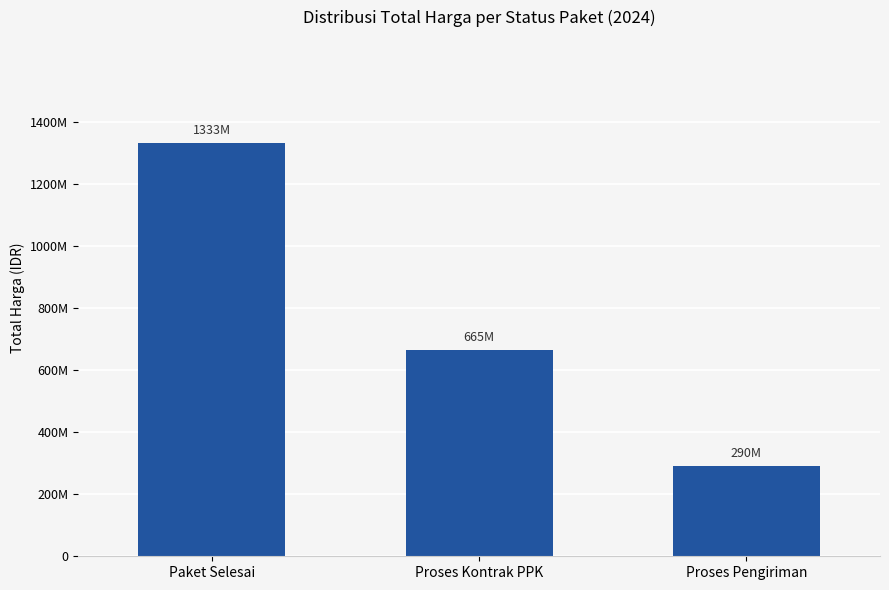

True or false: the data shows 290230000 at Proses Pengiriman.

True